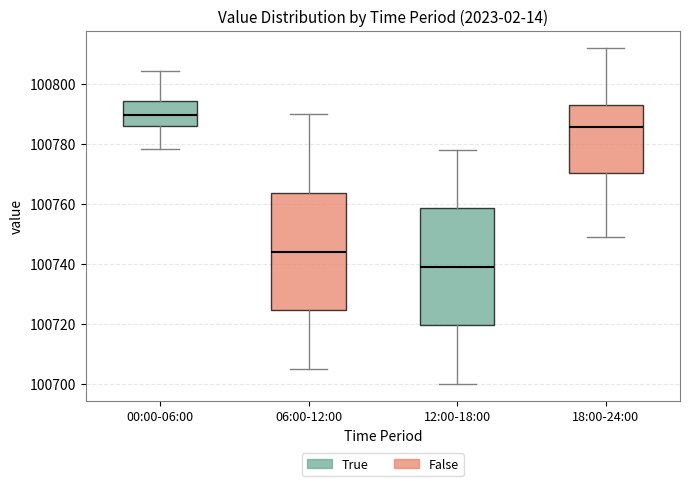

Which box has the lowest median line?

12:00-18:00